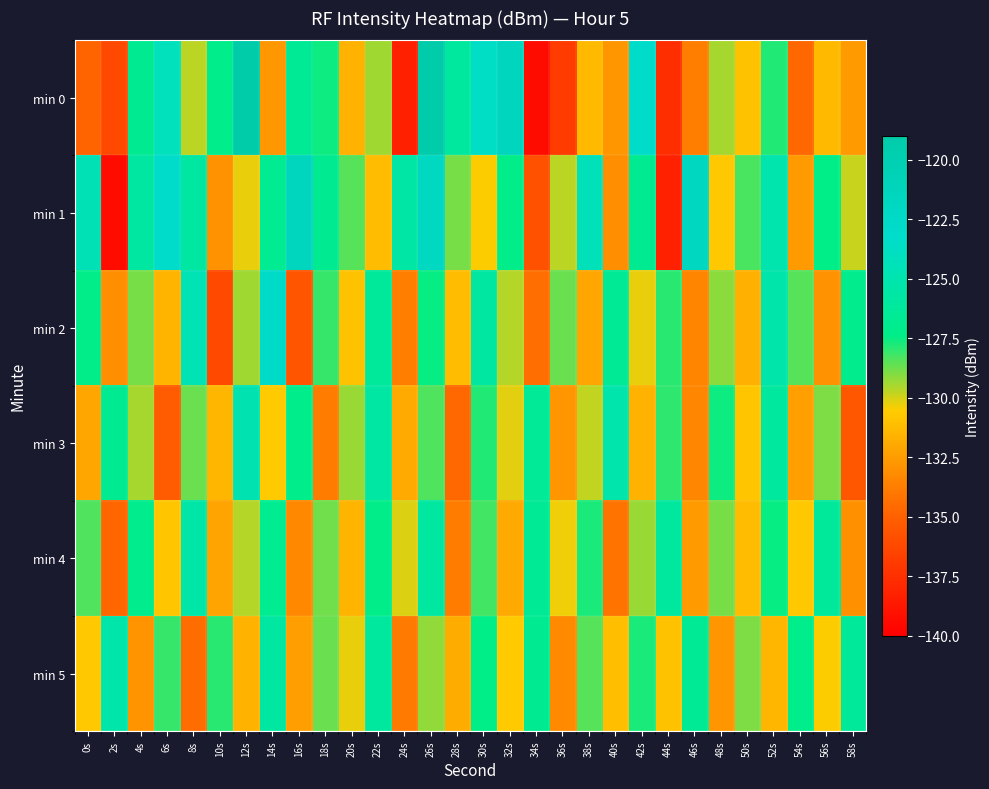

Rank the series by their maximum value, from highest to lowest.

min 0, min 1, min 2, min 3, min 5, min 4